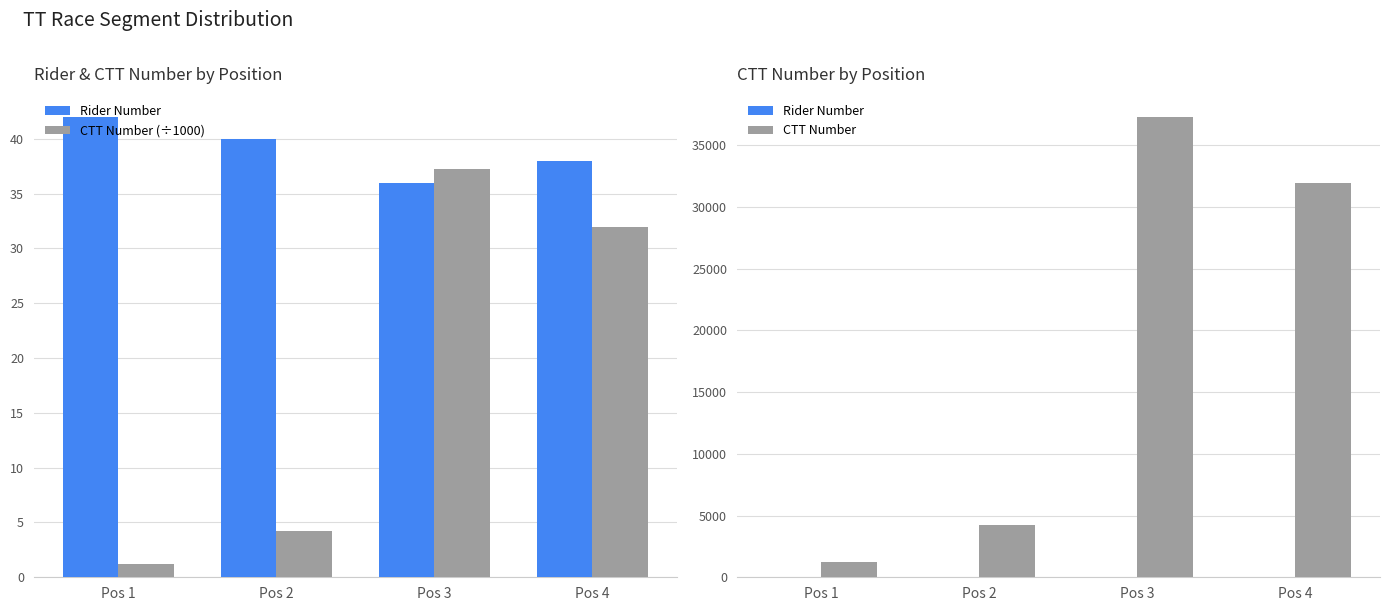

Between Pos 1 and Pos 3, which series saw the biggest shift?

CTT Number